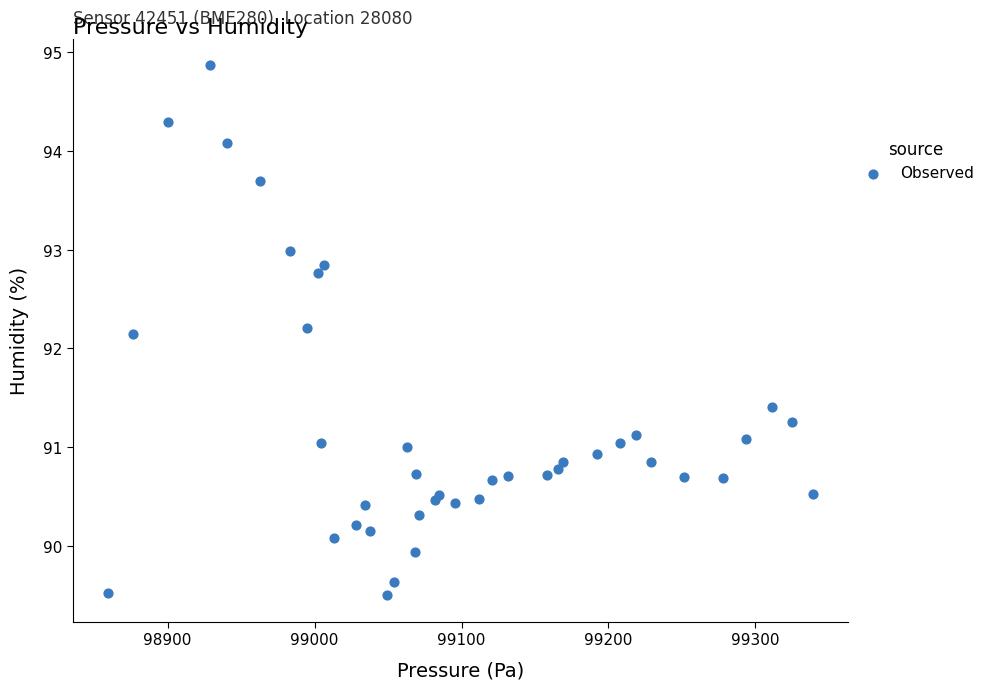

What Y value in the scatter plot is closest to 92?

92.2